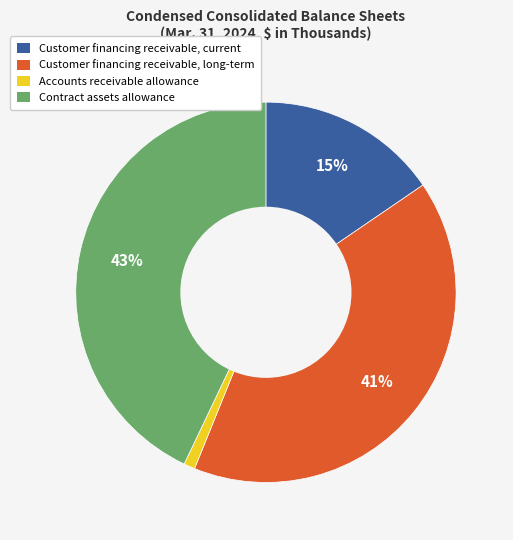

Which slice is the smallest?

Accounts receivable allowance